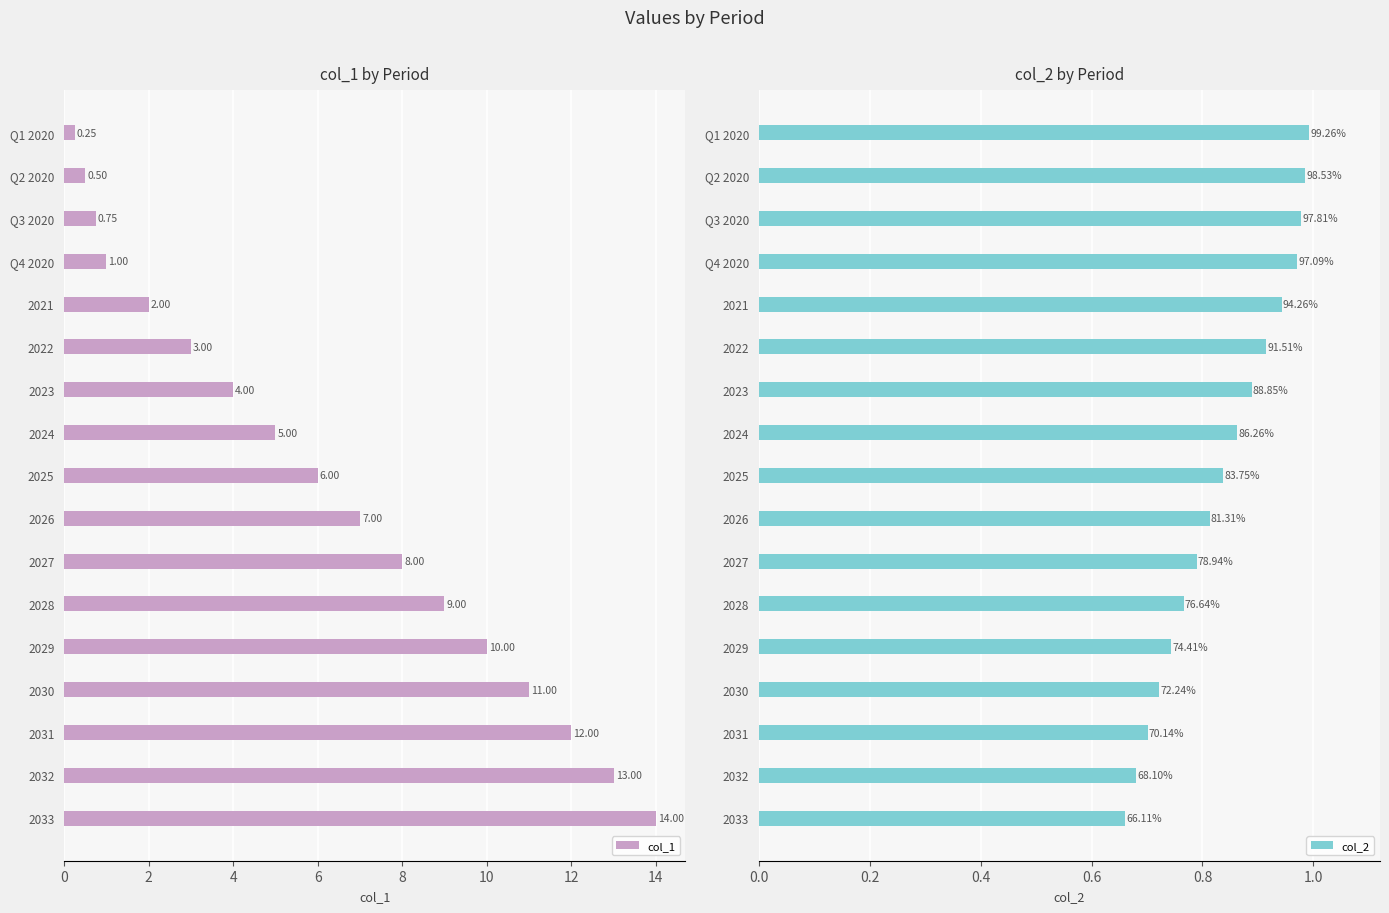

List the labels in order of col_1 value, largest first.

2033, 2032, 2031, 2030, 2029, 2028, 2027, 2026, 2025, 2024, 2023, 2022, 2021, Q4 2020, Q3 2020, Q2 2020, Q1 2020